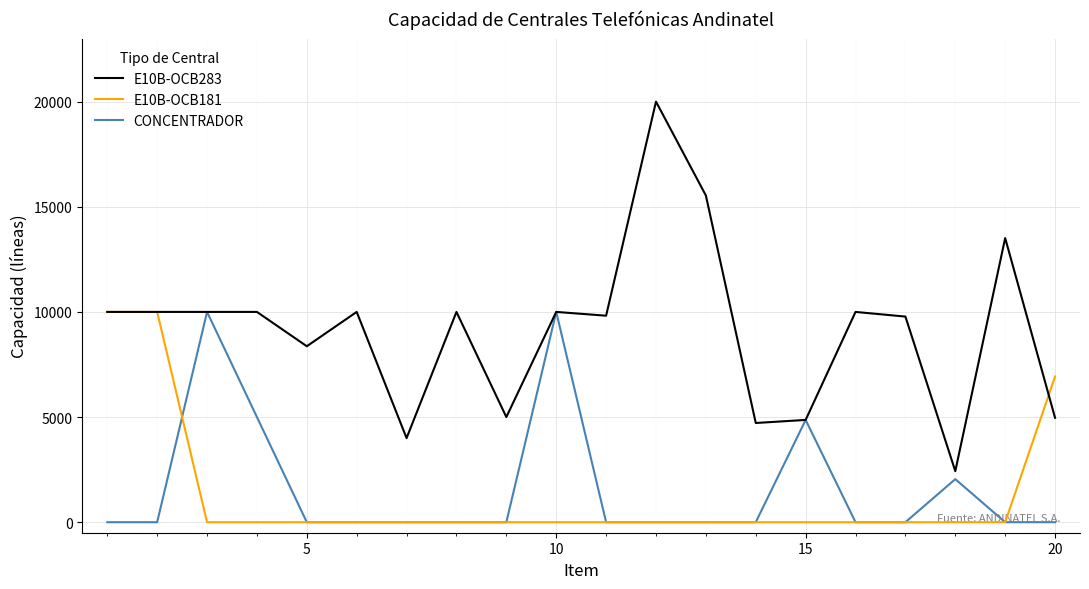

What is the highest value of the CONCENTRADOR series?

10000